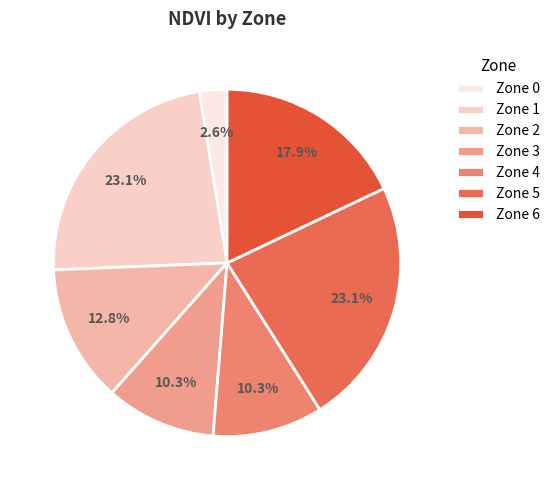

Count the number of slices in the pie.

7